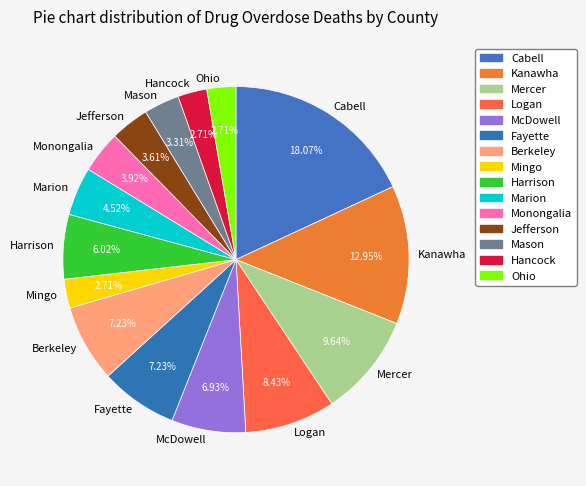

How many segments does this pie chart have?

15